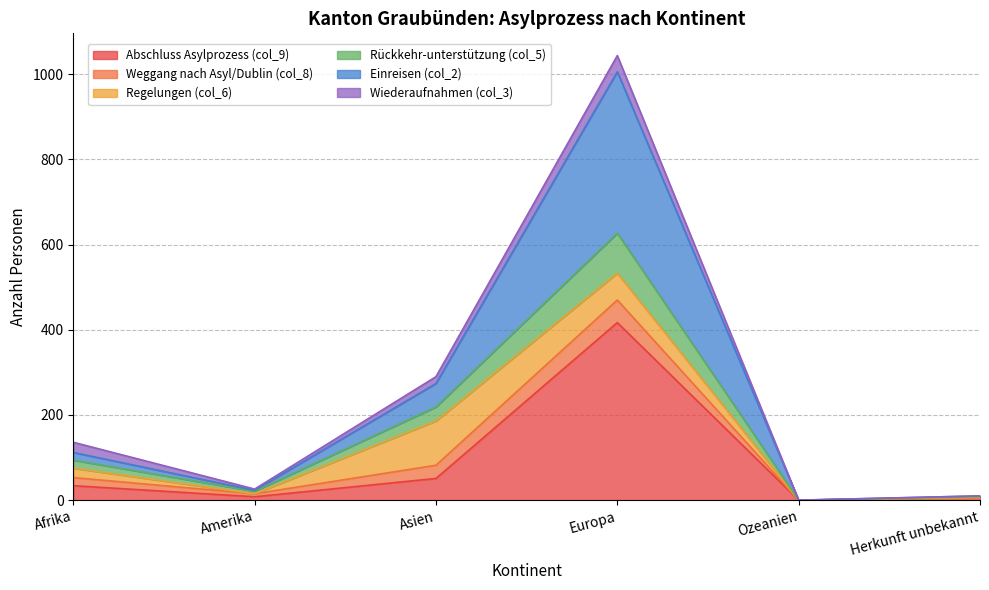

At which category is the sum across all series the highest?

Europa